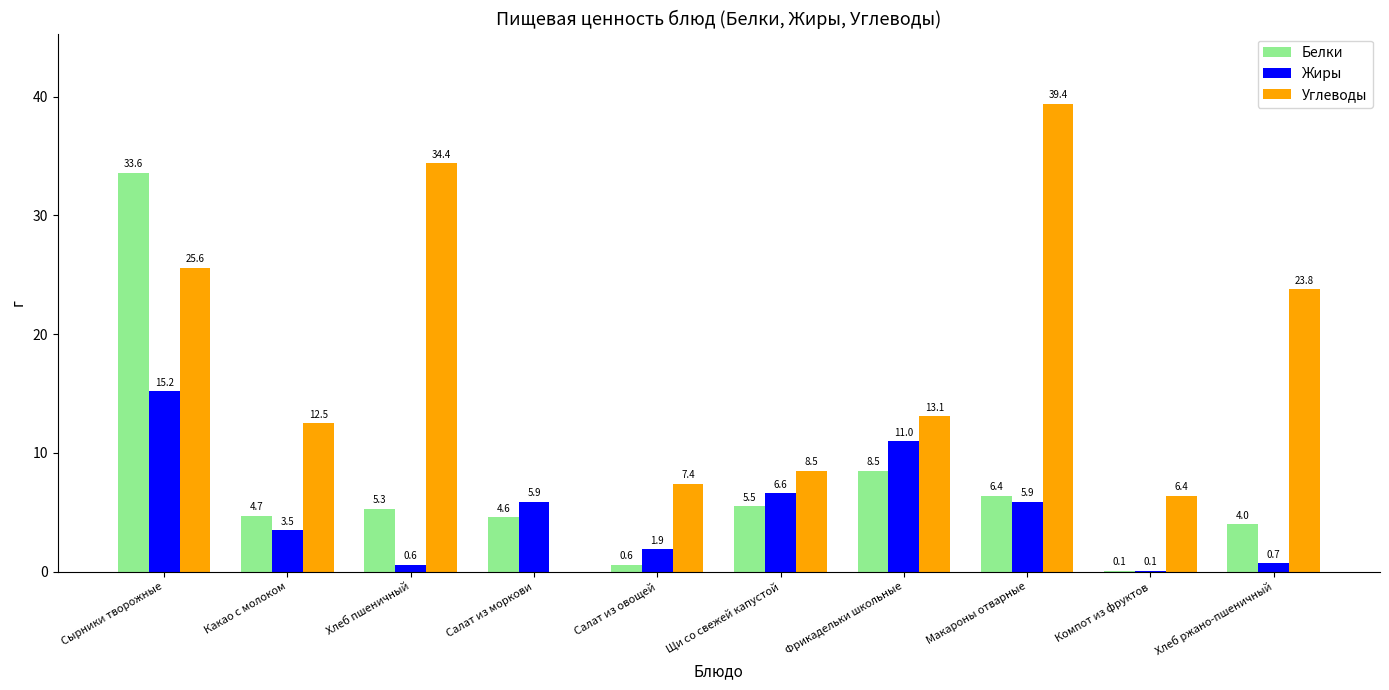

Which series has the largest total across all categories?

Углеводы